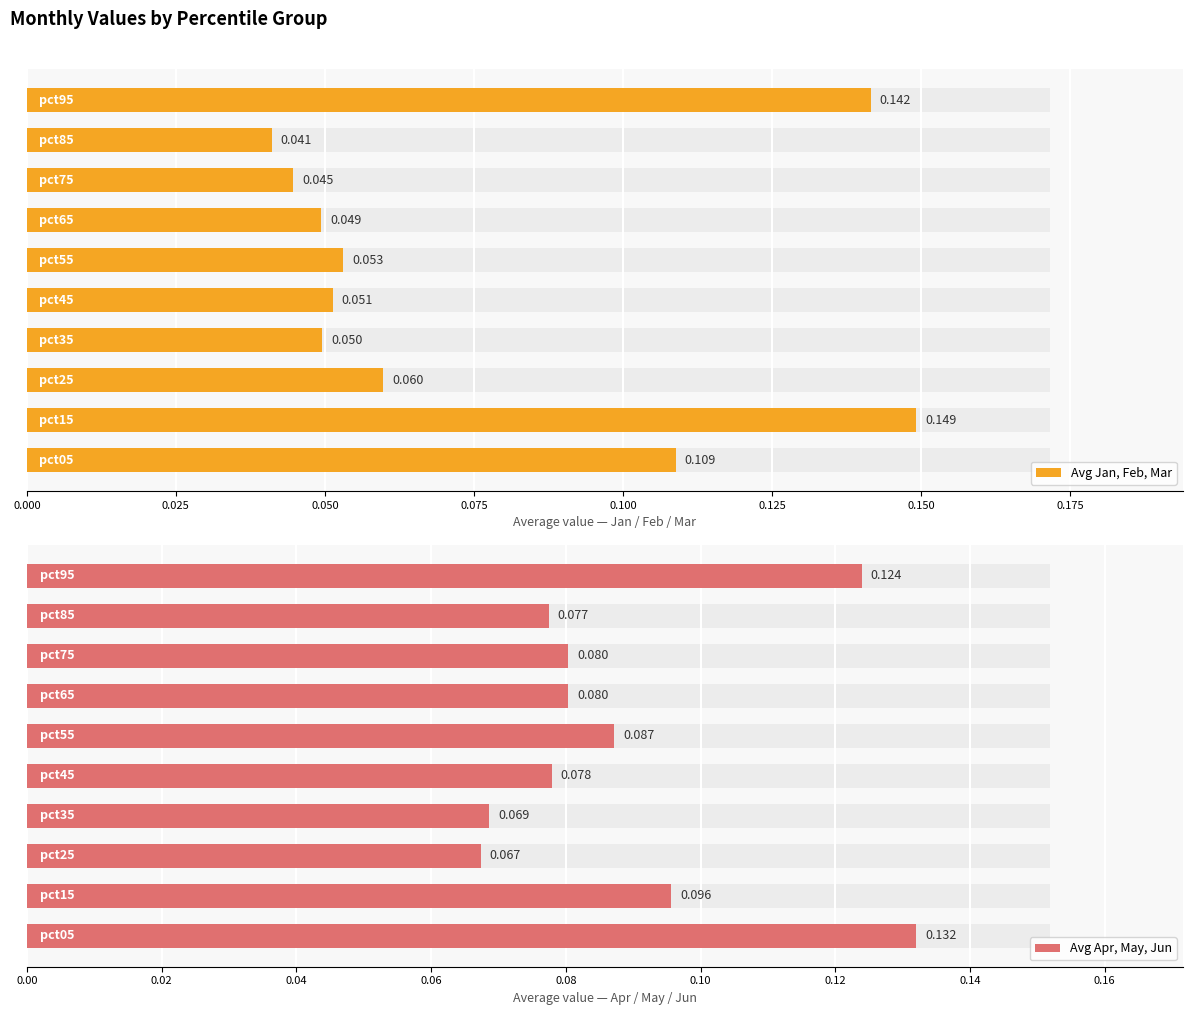

Count the number of categories in the chart.

10